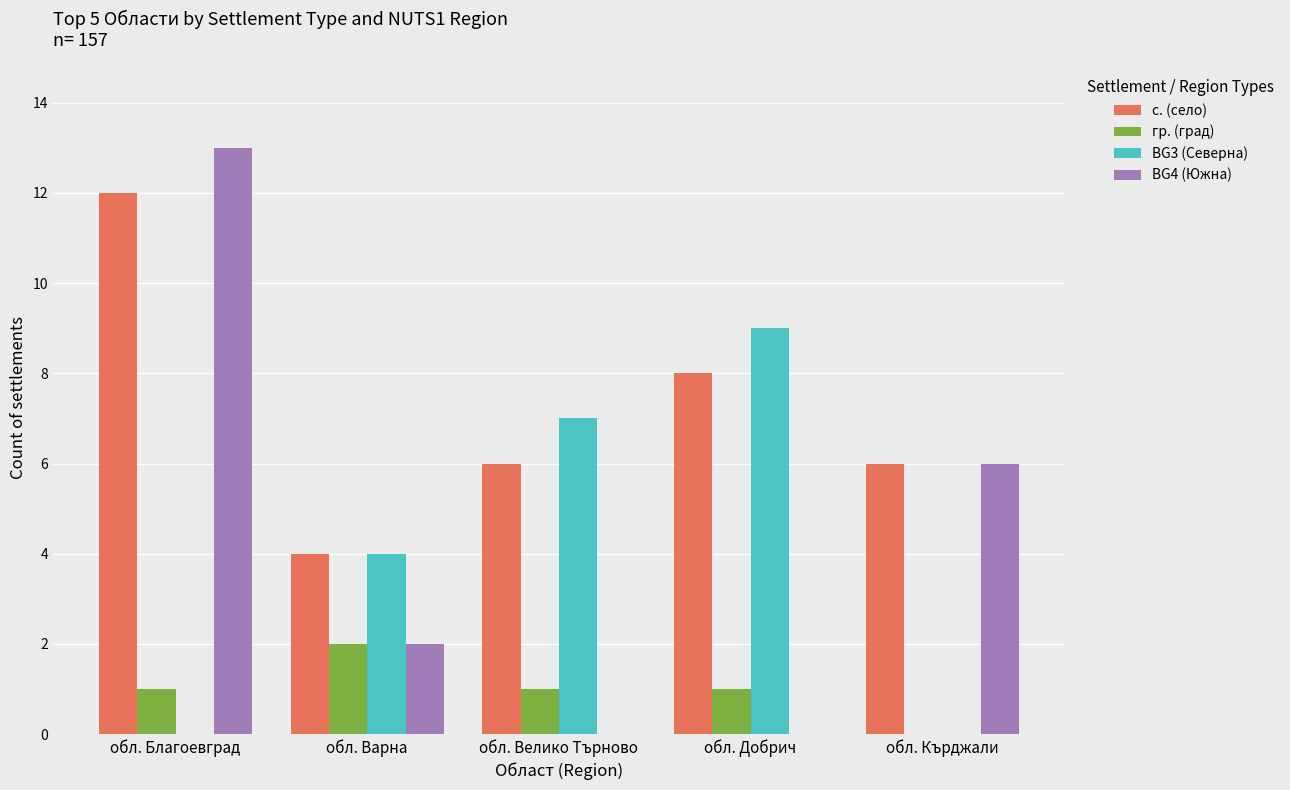

What is the average value of the гр. (град) series?

1